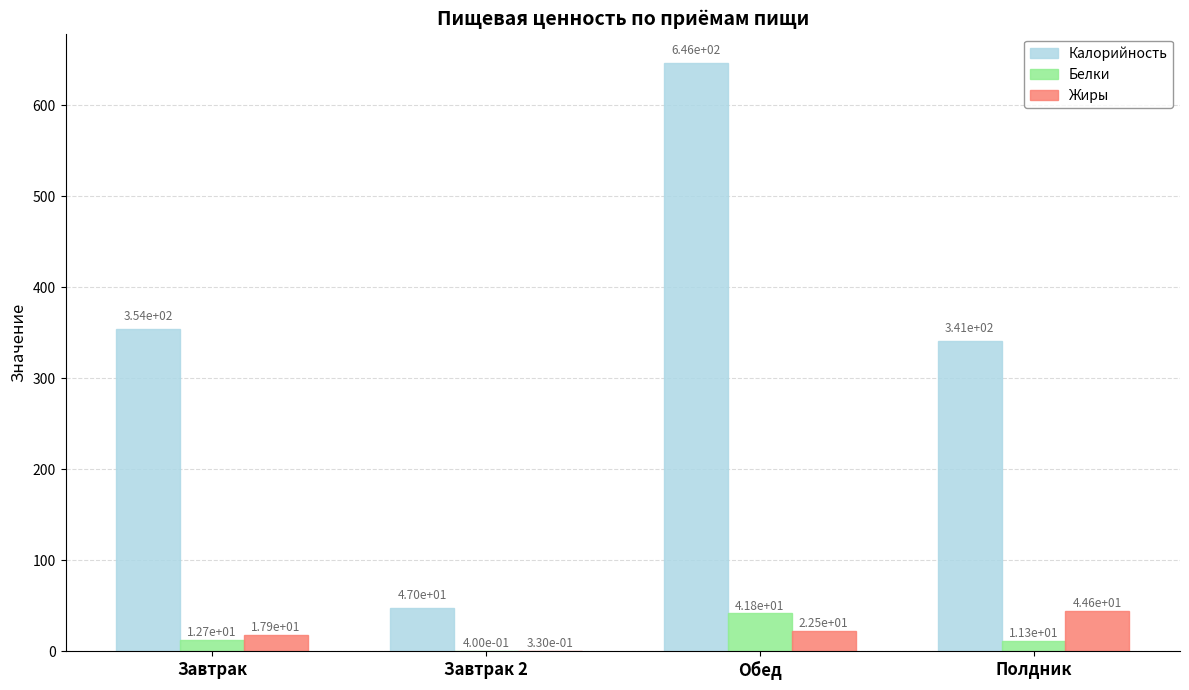

Which category has the highest value in the Белки series?

Обед